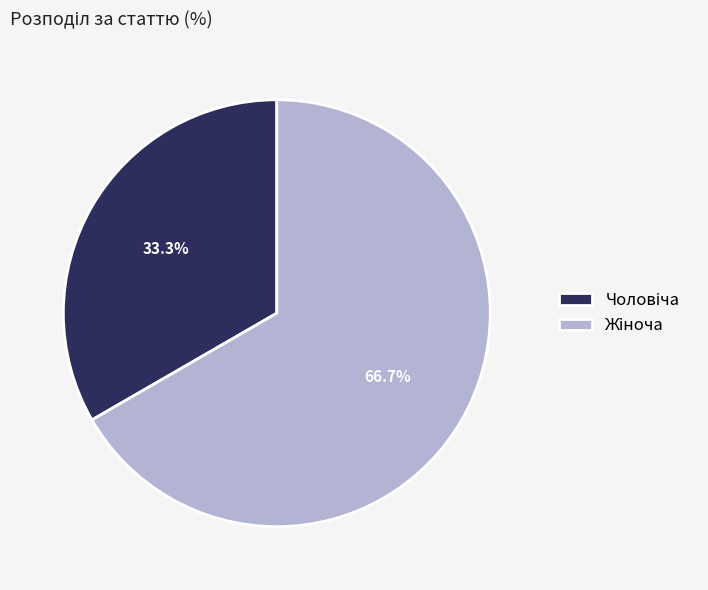

Is there any slice that represents more than half of the pie?

Yes